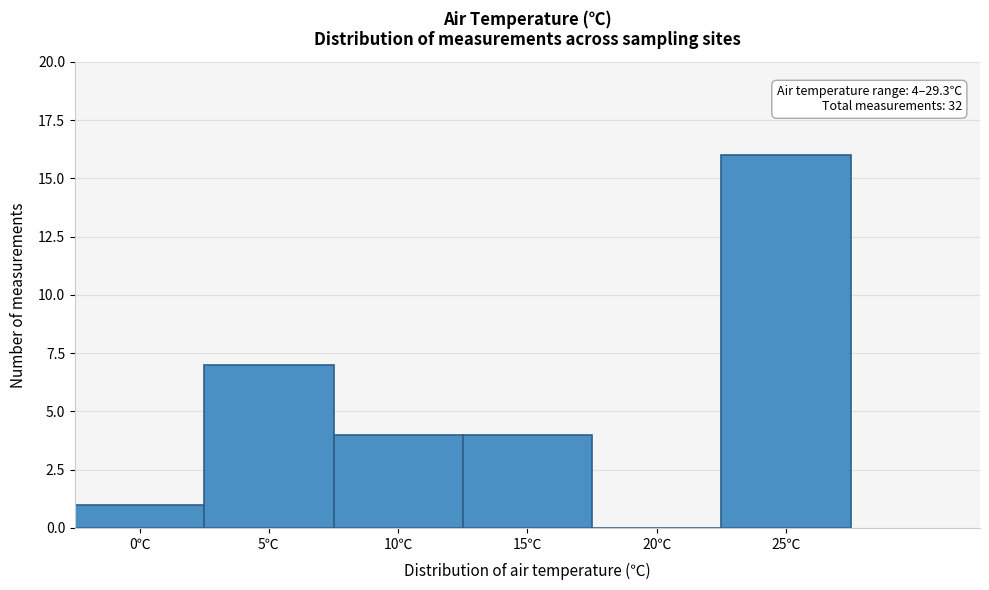

Reading right to left, extract all data points from this chart.

25℃=16	20℃=0	15℃=4	10℃=4	5℃=7	0℃=1